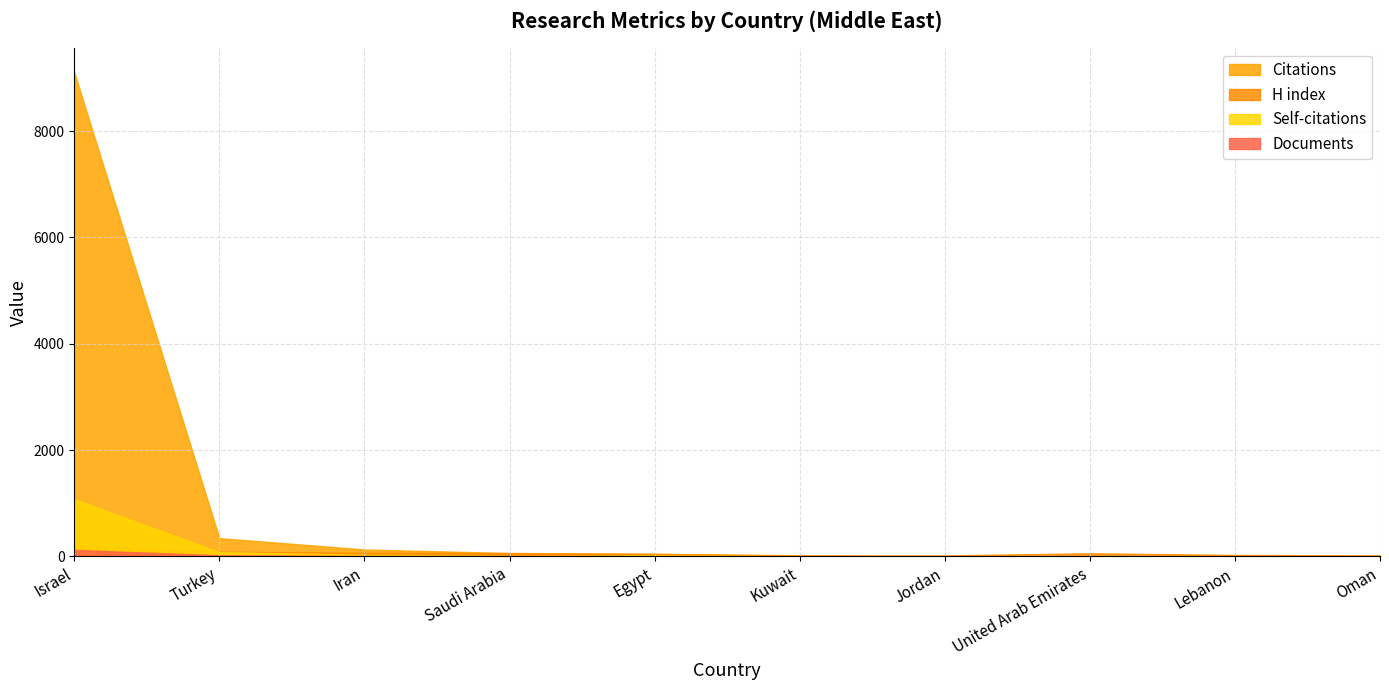

What is the value of the Documents point at the 9th from the left?

1